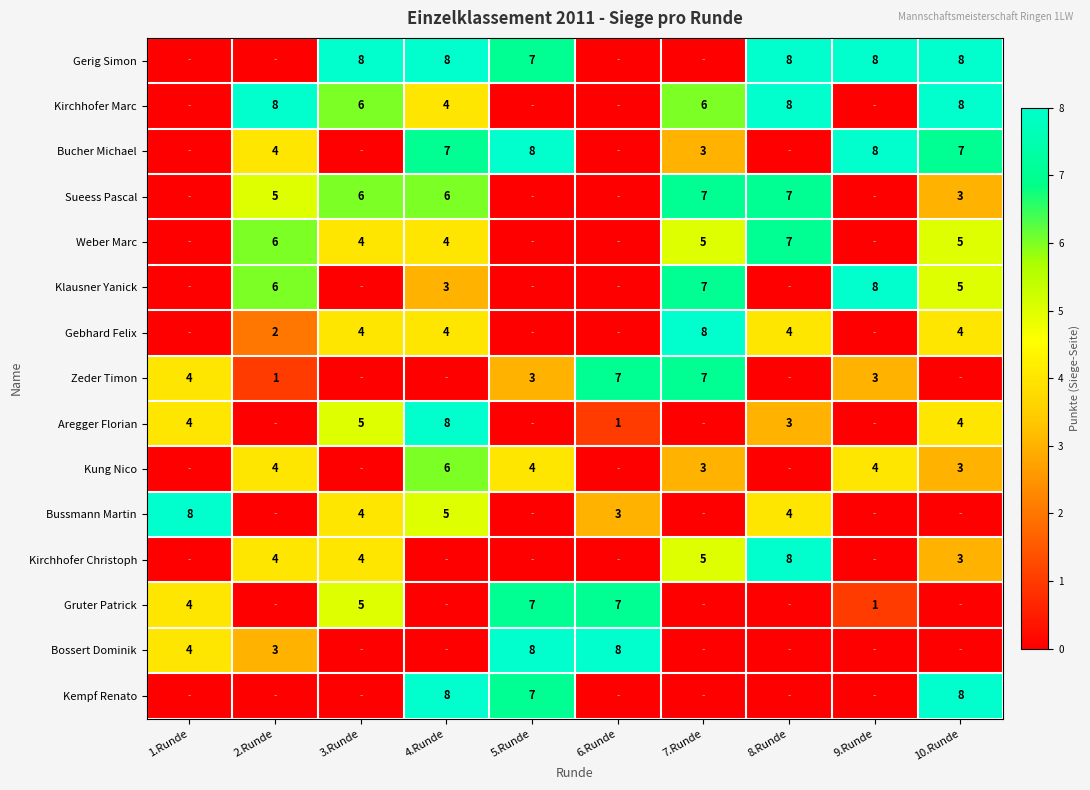

The value of Bossert Dominik at 5.Runde is 8. True or false?

True